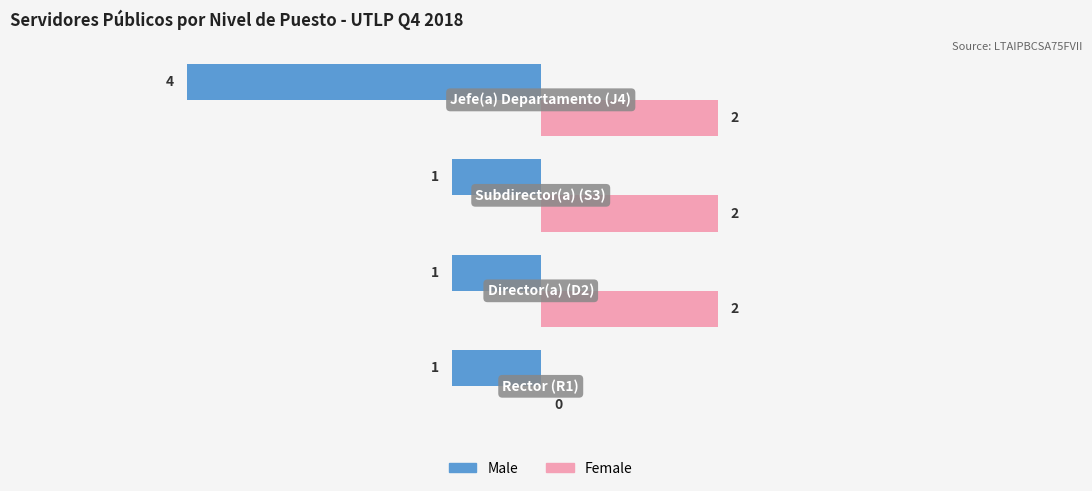

Which series has the largest total across all categories?

Female